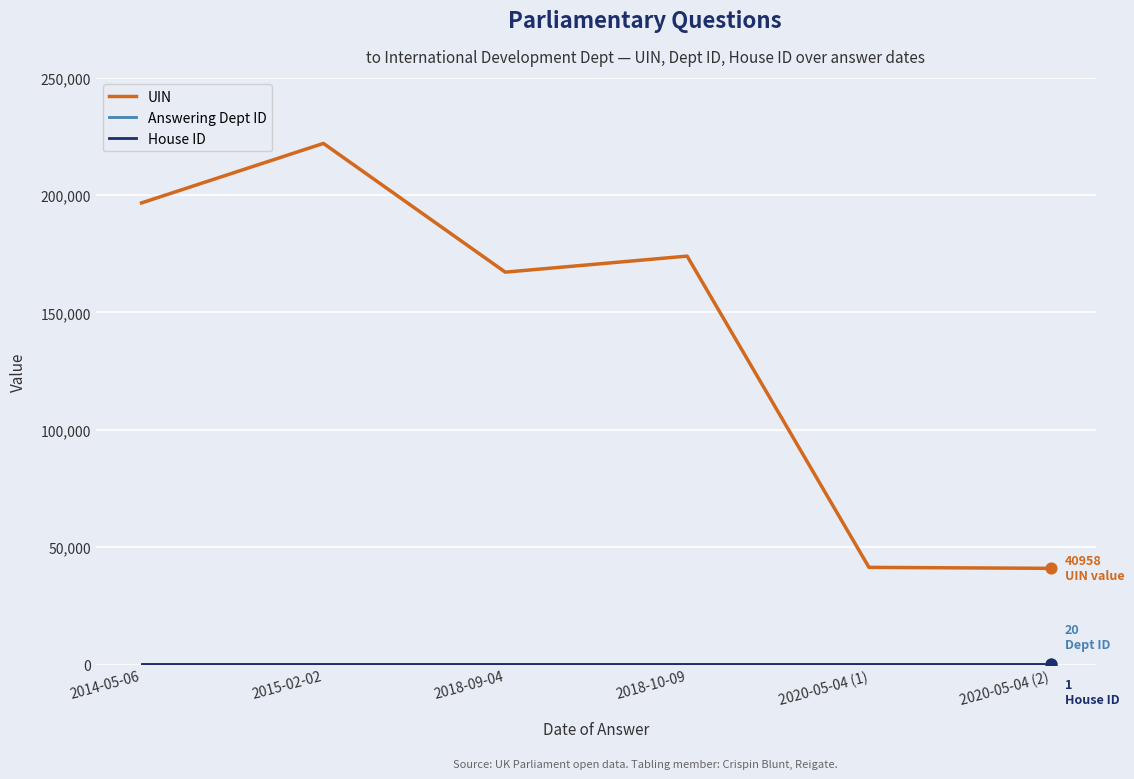

Between 2014-05-06 and 2020-05-04 (1), which series saw the biggest shift?

UIN